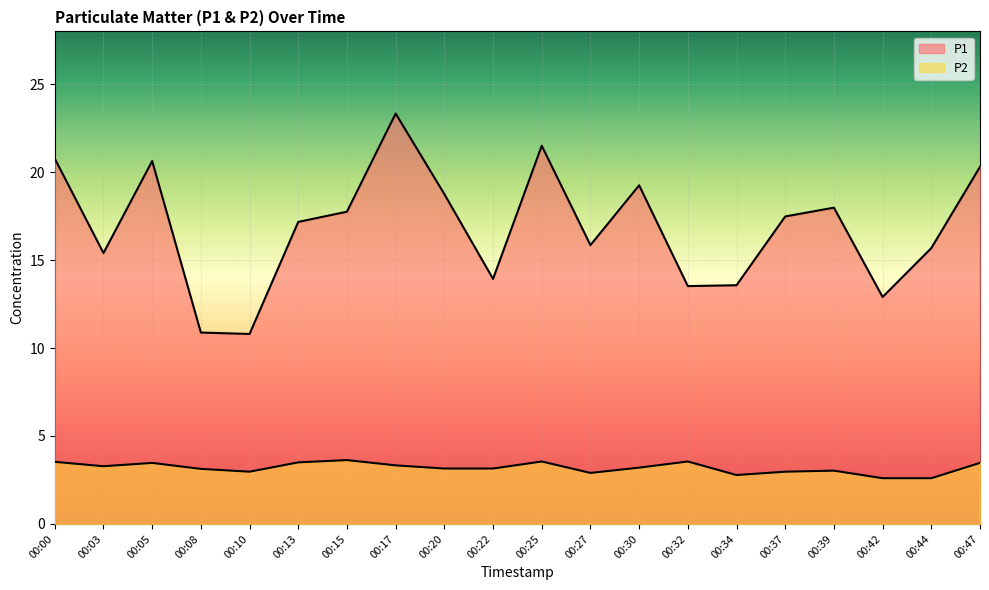

How many interior local peaks does the P2 series have?

5